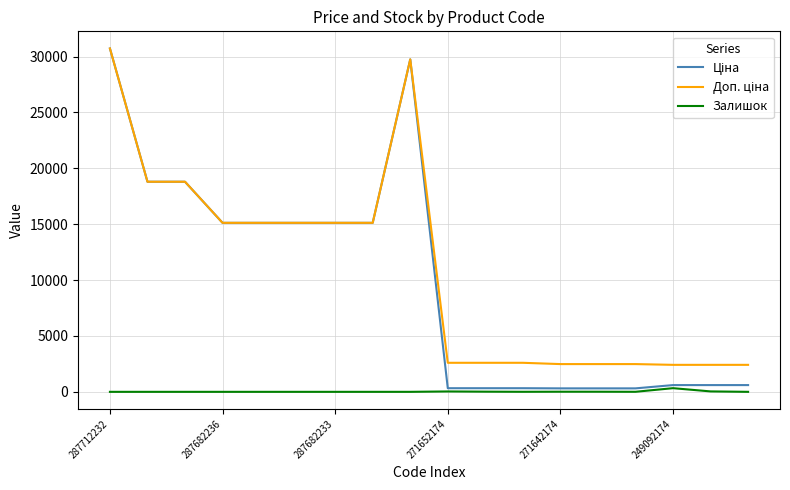

What is the maximum value shown in the chart?

30717.1